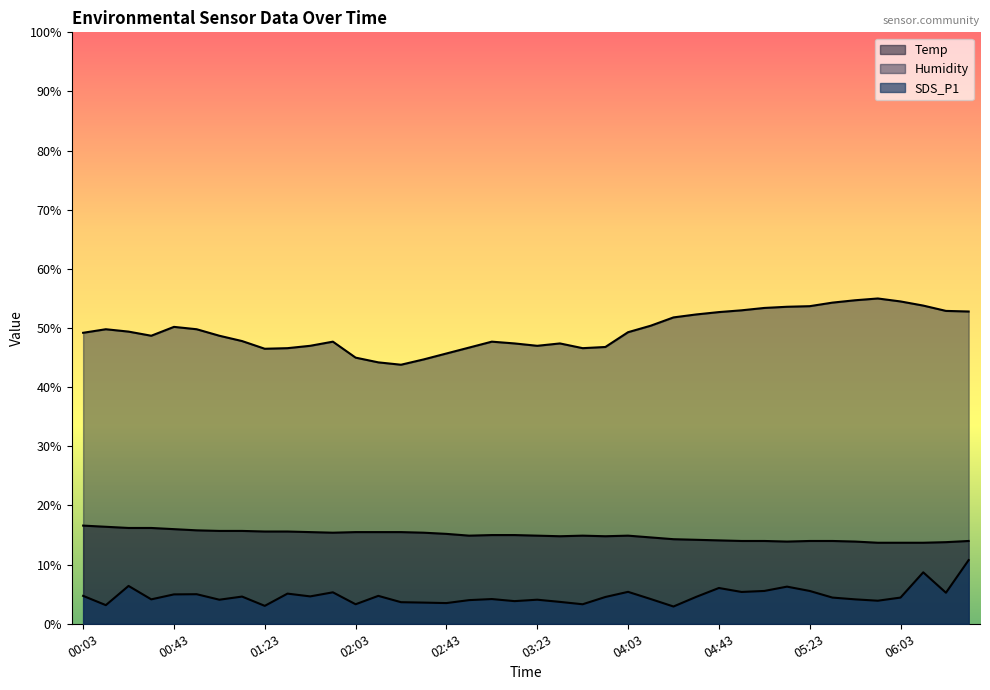

True or false: SDS_P1 has more than 1 points higher than both neighbors.

True